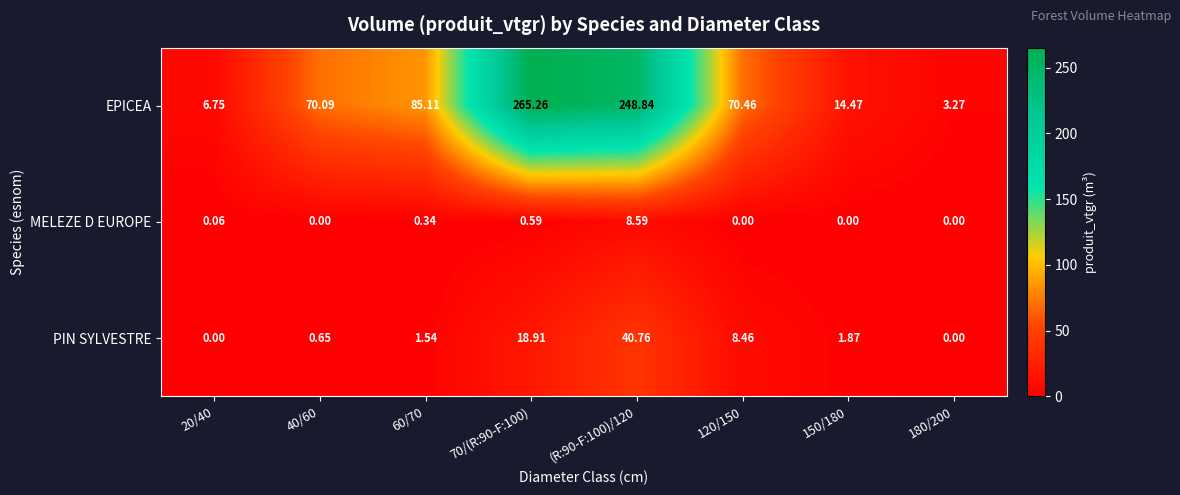

Which series has the largest range (max minus min)?

EPICEA